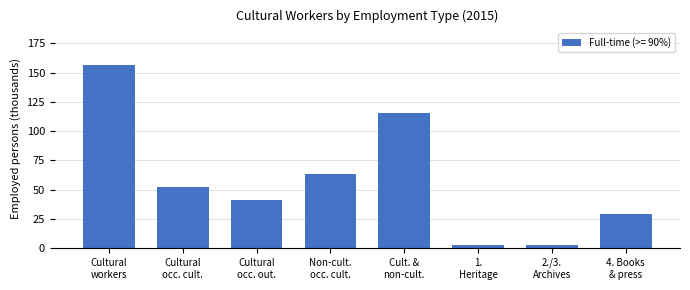

What is the maximum value shown in the chart?

156.4